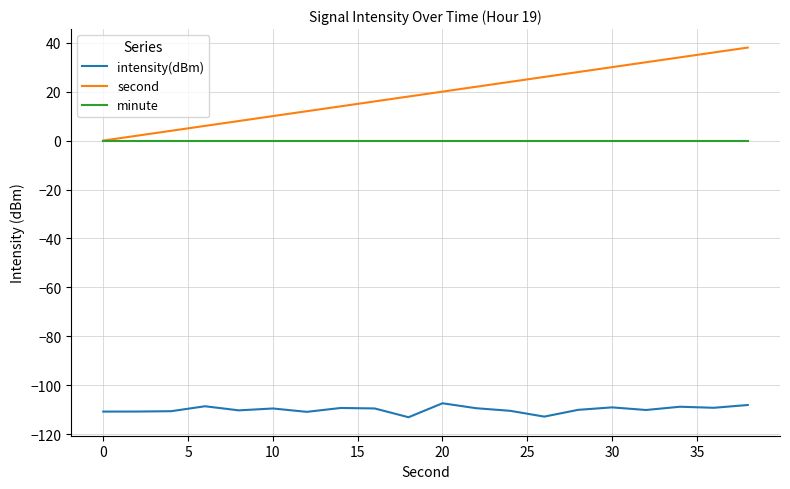

True or false: minute and intensity(dBm) cross at least once.

False